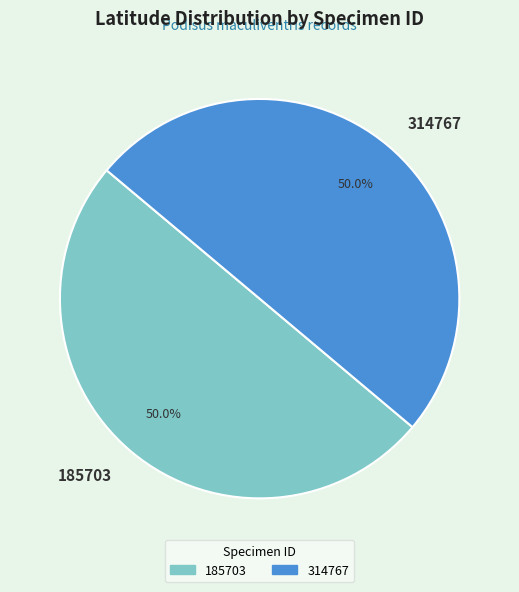

What is the ratio of the value at 185703 to the value at 314767?

1.0